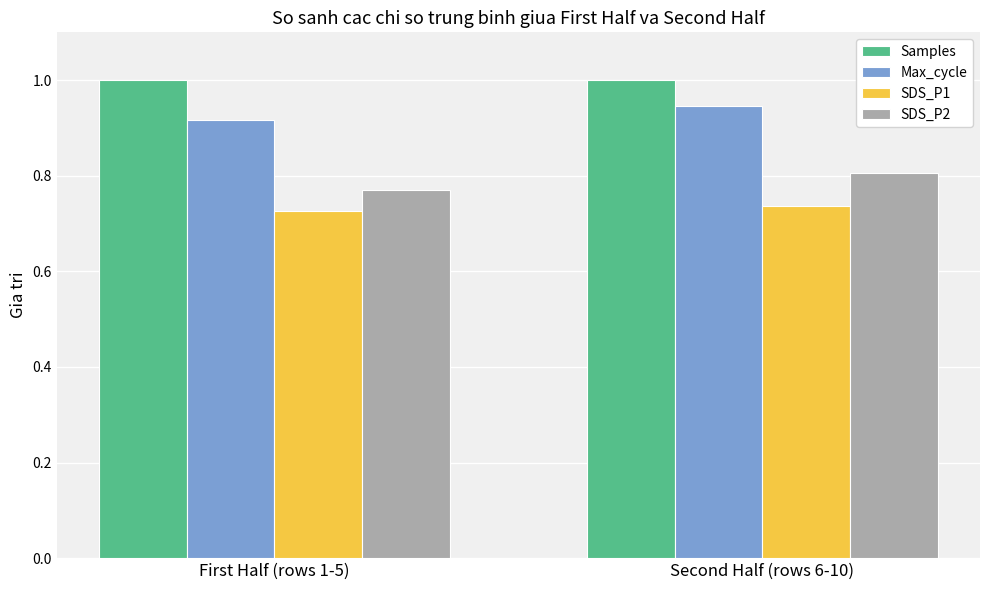

At which label is SDS_P1 closest to 0?

First Half (rows 1-5)